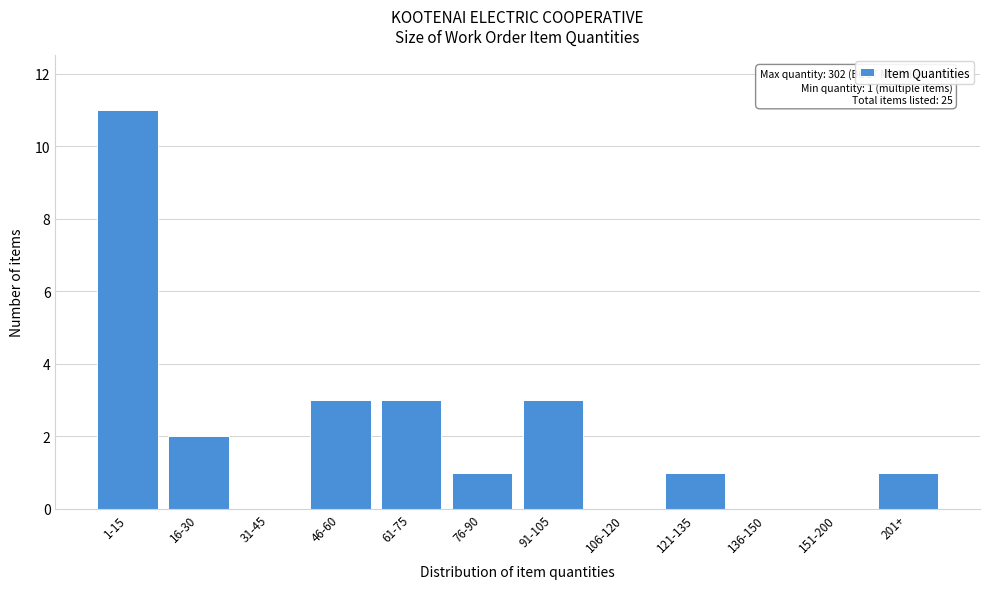

Reading left to right, transcribe all the data shown in this chart.

1-15=11	16-30=2	31-45=0	46-60=3	61-75=3	76-90=1	91-105=3	106-120=0	121-135=1	136-150=0	151-200=0	201+=1